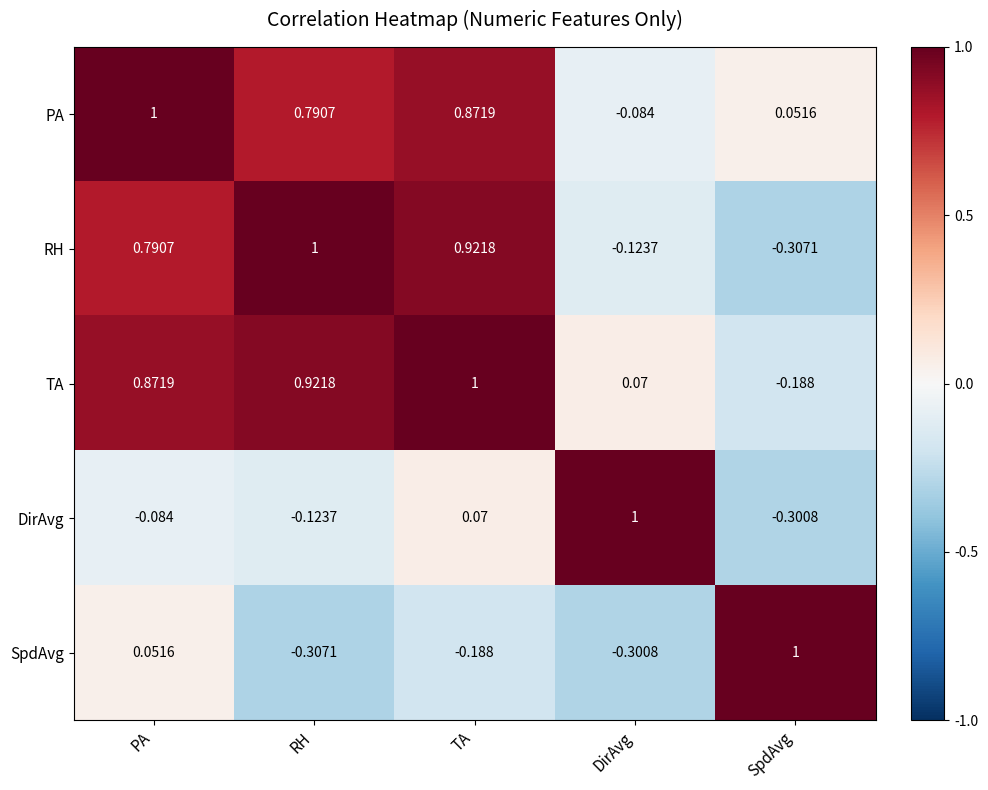

What is the maximum value shown in the chart?

1.0